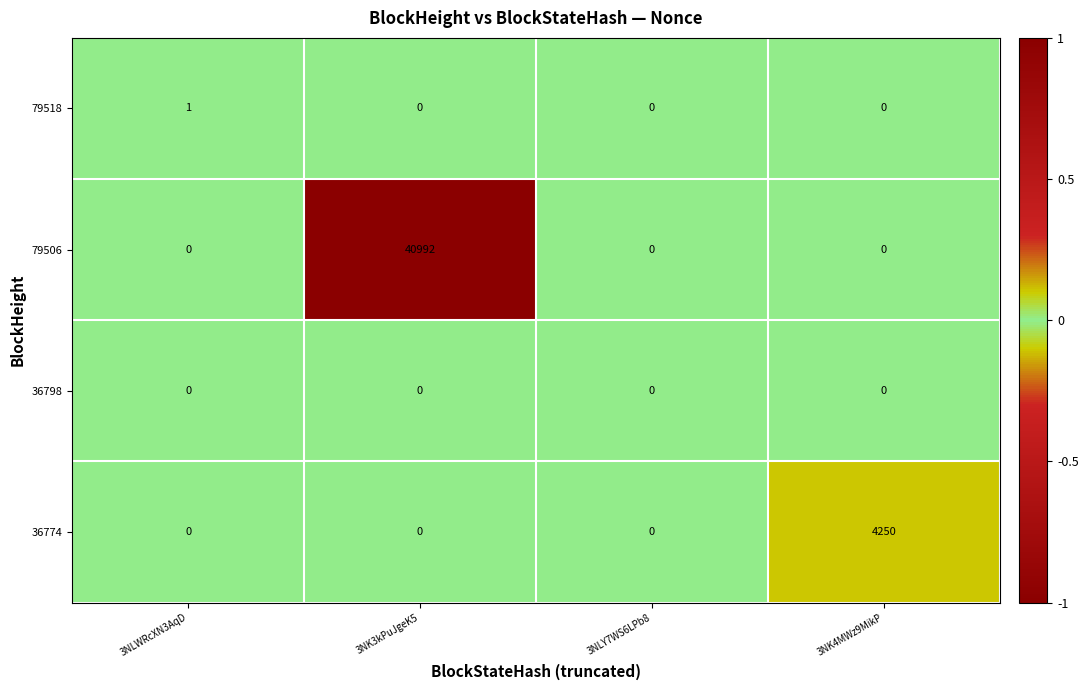

List the series in order of their peak value, lowest first.

36798, 79518, 36774, 79506